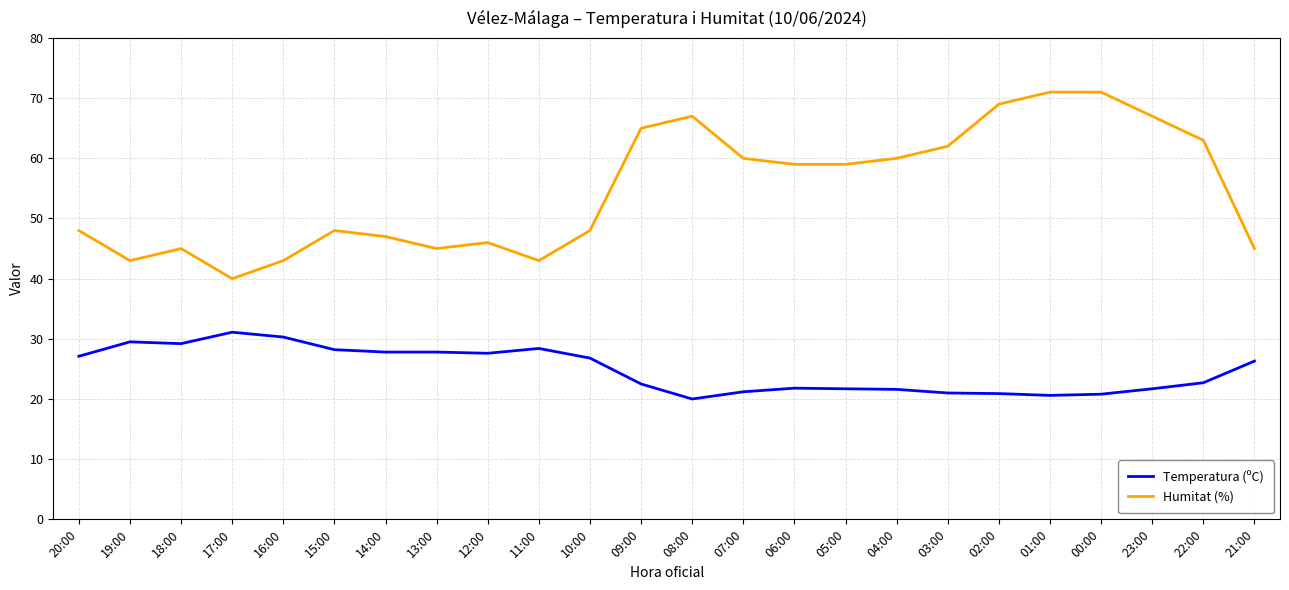

Which series has the widest spread of values?

Humitat (%)